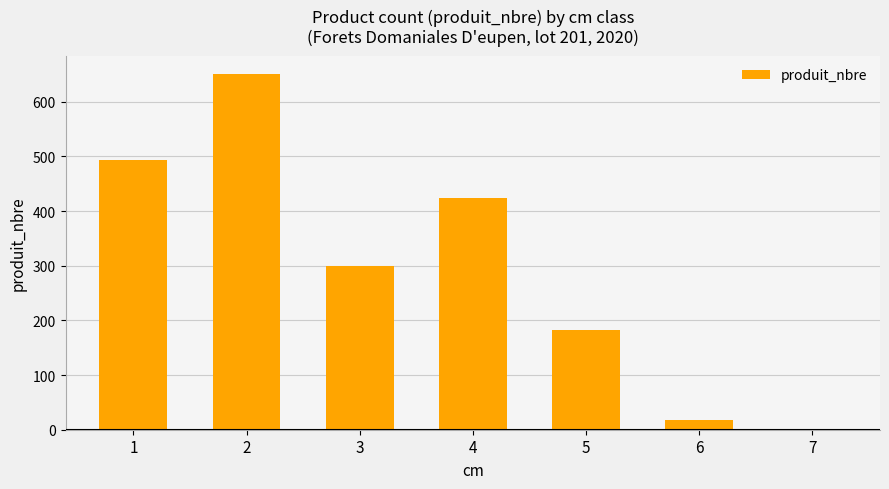

What is the change in value from 1 to 6?

-475